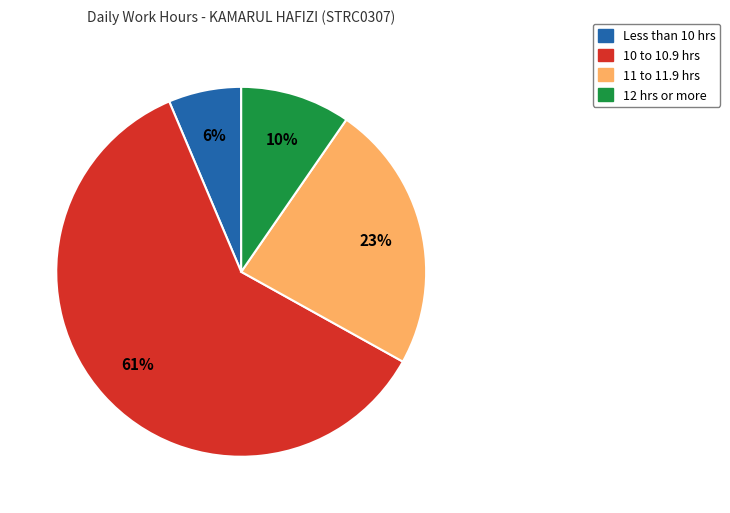

Is there a majority slice in this chart?

Yes